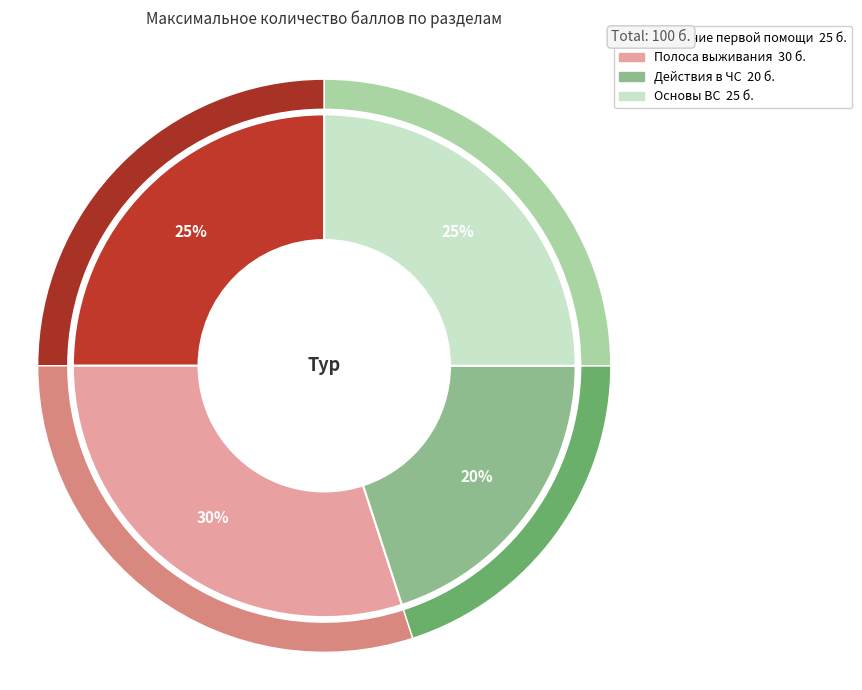

What is the change in value from Полоса выживания to Основы ВС?

-5